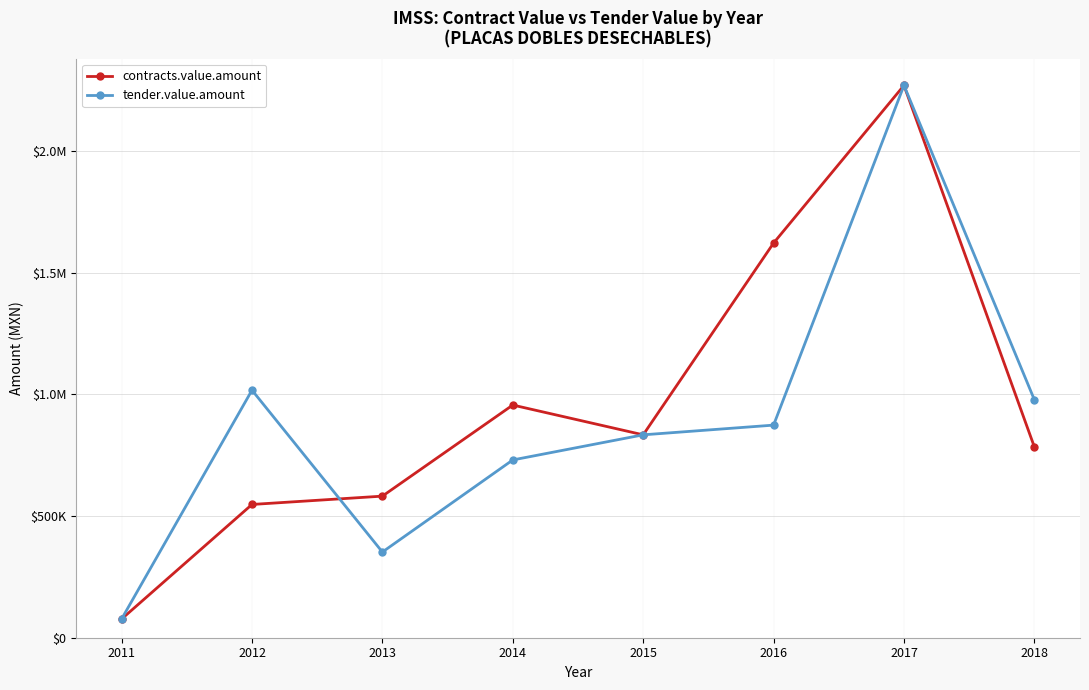

What is the value of the tender.value.amount point at the 7th from the left?

2269348.0